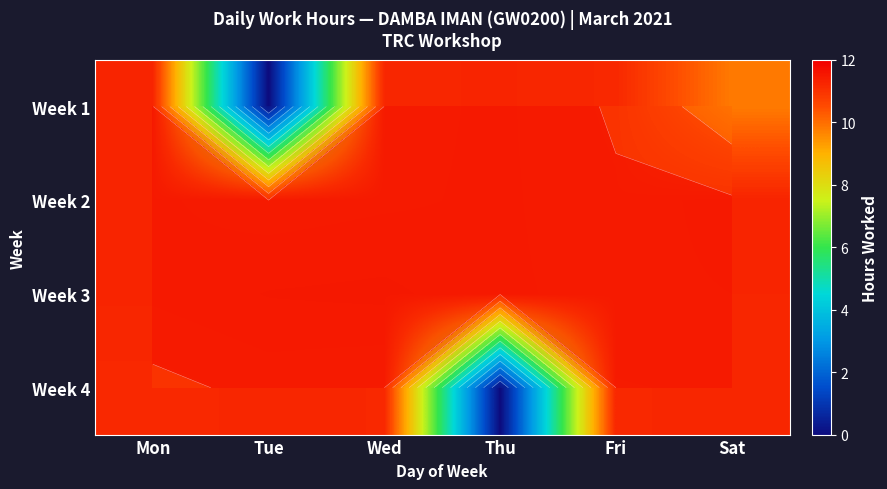

At how many categories does at least one series exceed 6?

6